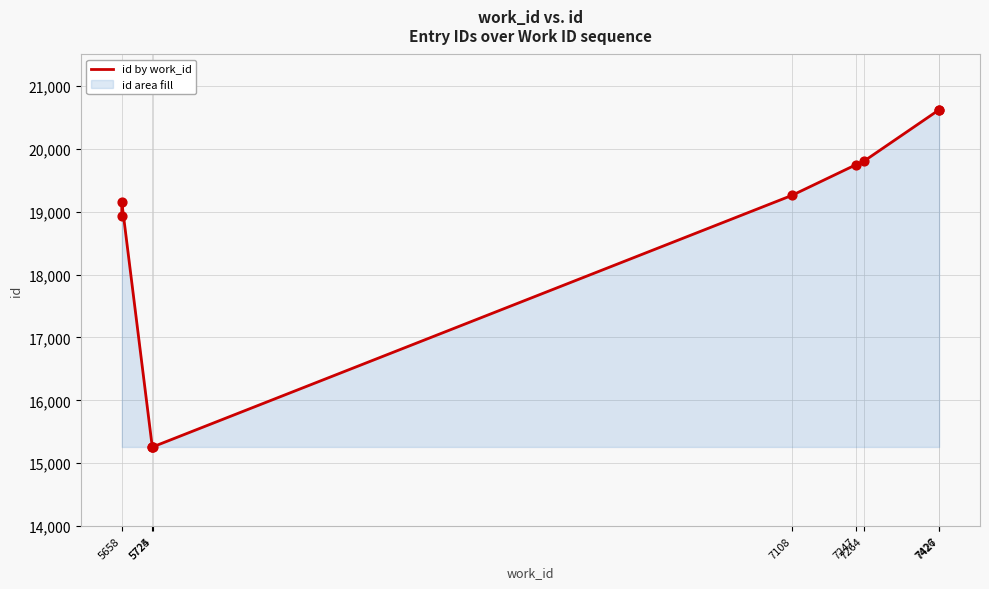

Approximately how many times larger is the value at 5724 compared to 5658?

0.8